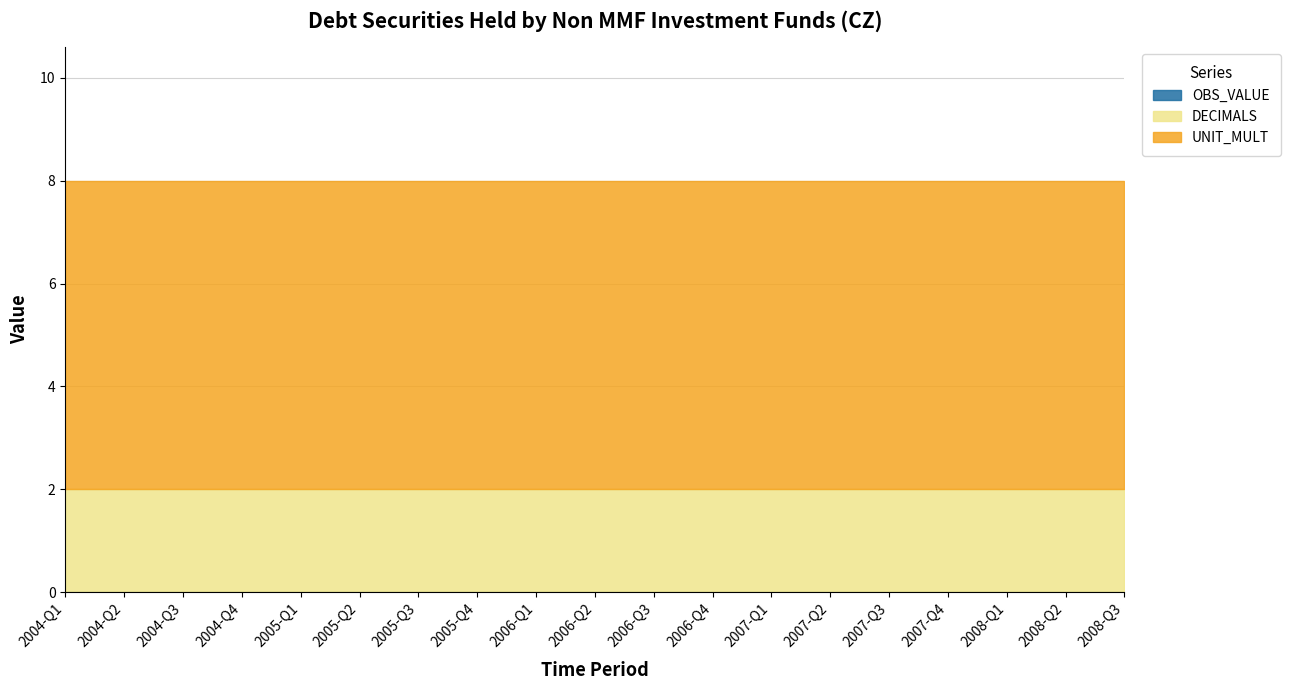

Does the chart display data point markers on the line(s)?

No